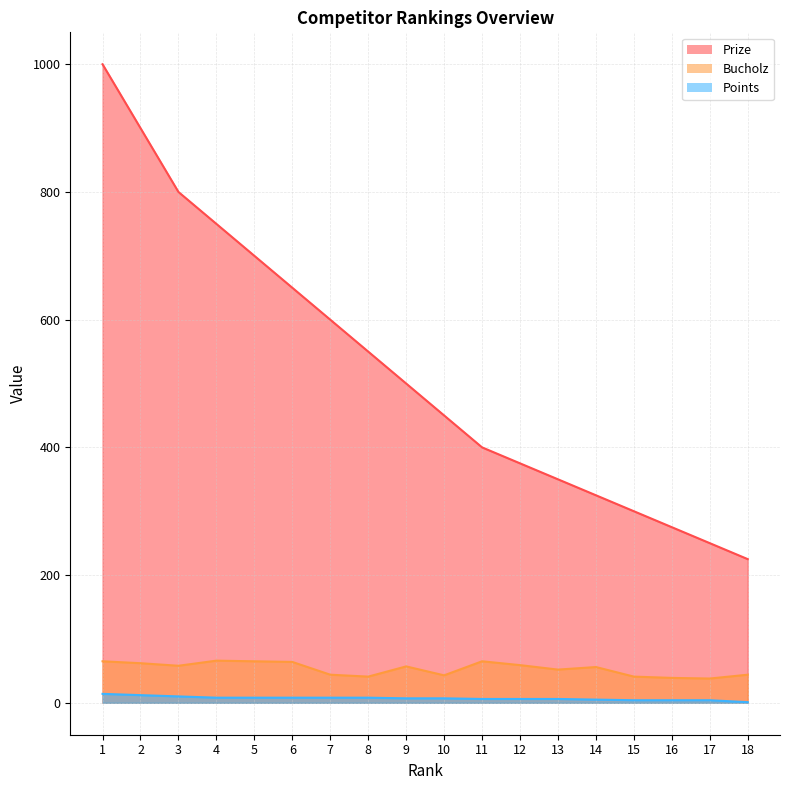

What is the sum of all Points values?

126